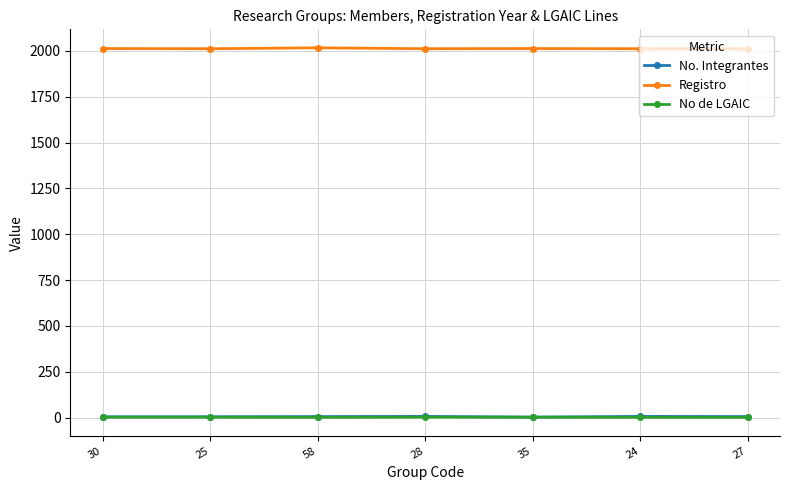

Does the chart display data point markers on the line(s)?

Yes